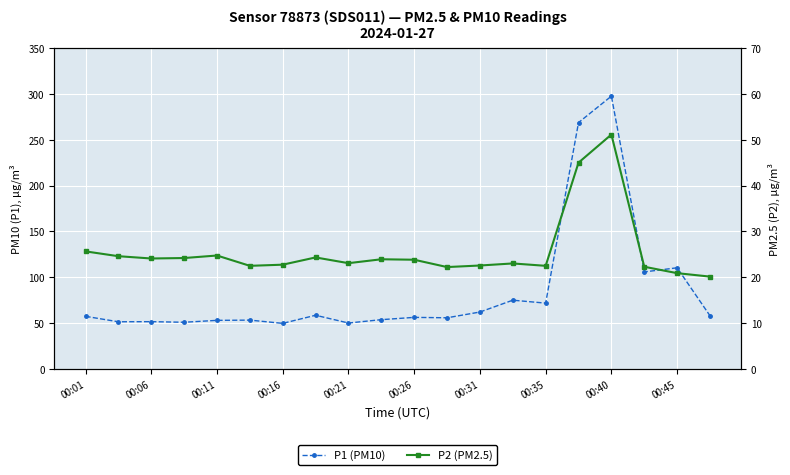

What is the sum of the P2 (PM2.5) values at 00:11 and 11?

46.3